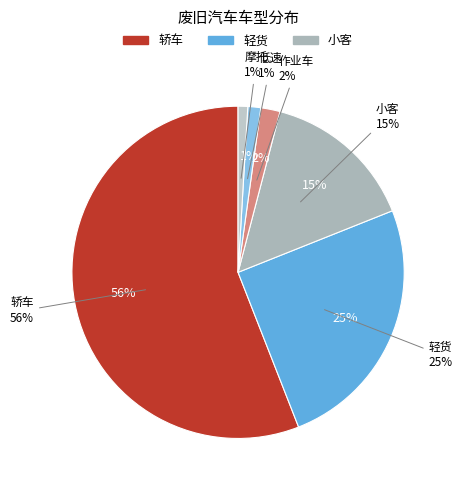

Which slice represents more than half of the pie?

轿车